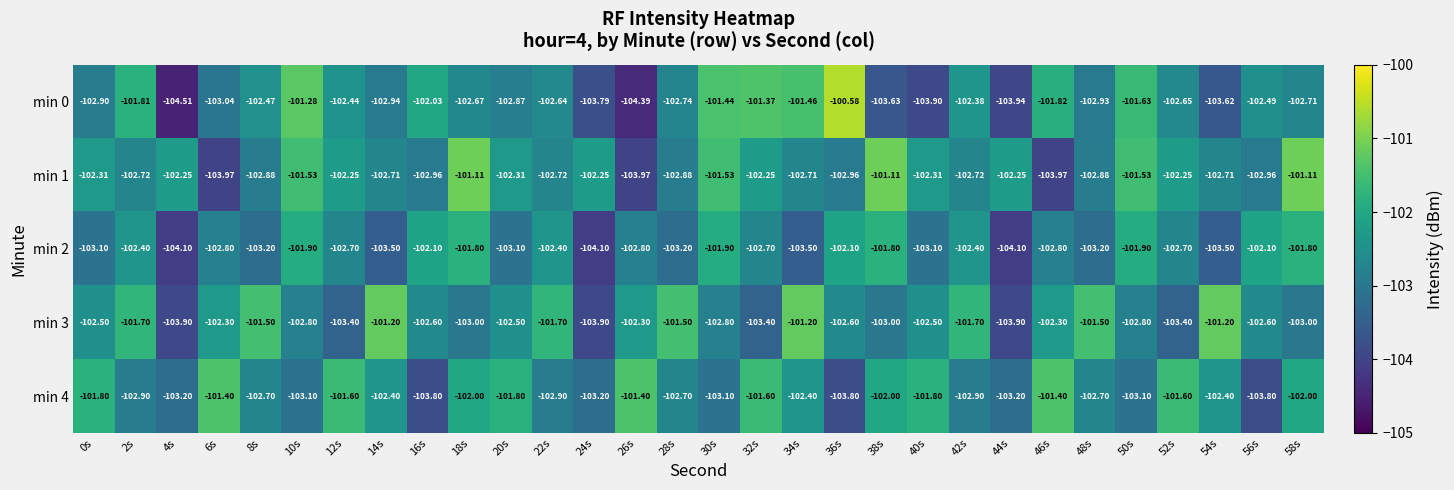

What is the spread (max minus min) of values at 10s?

1.8